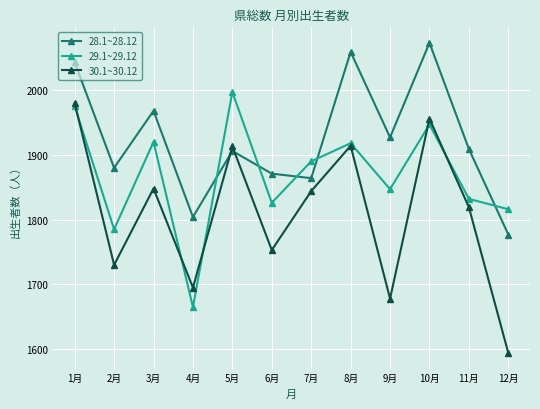

At which category is the sum across all series the highest?

1月